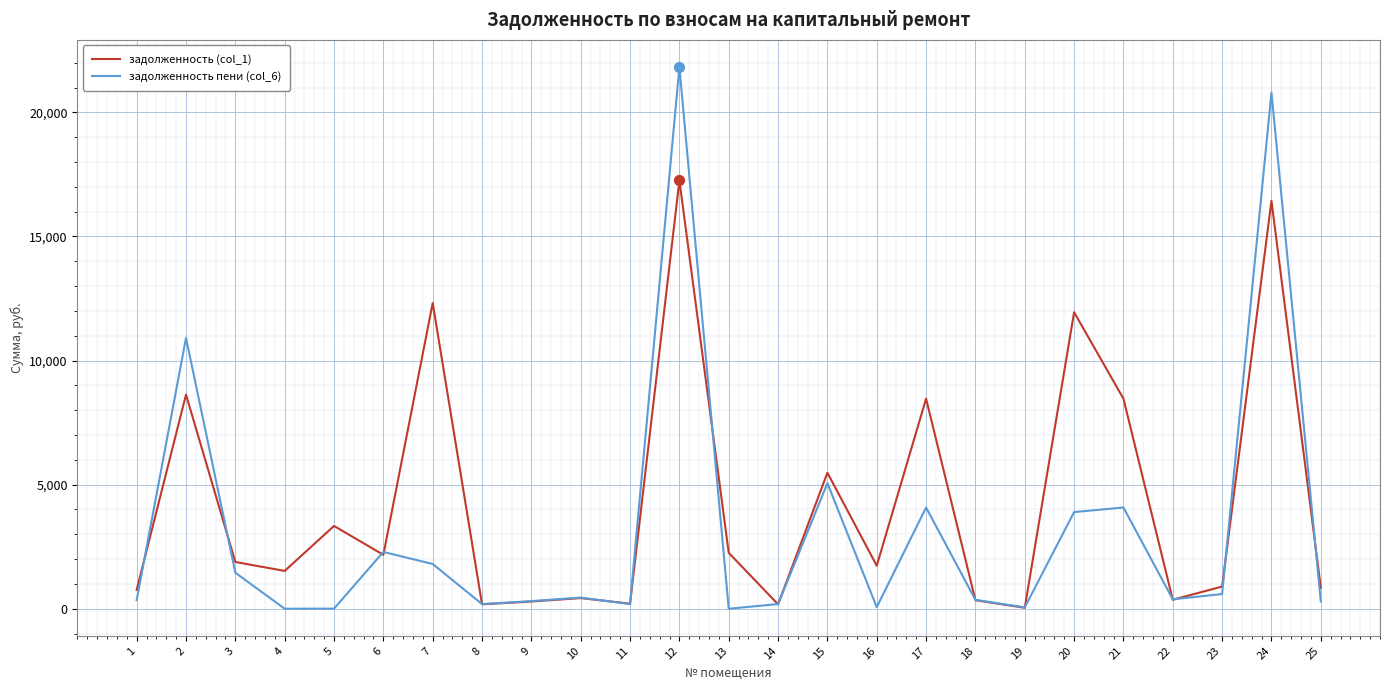

At which category is the sum across all series the highest?

12